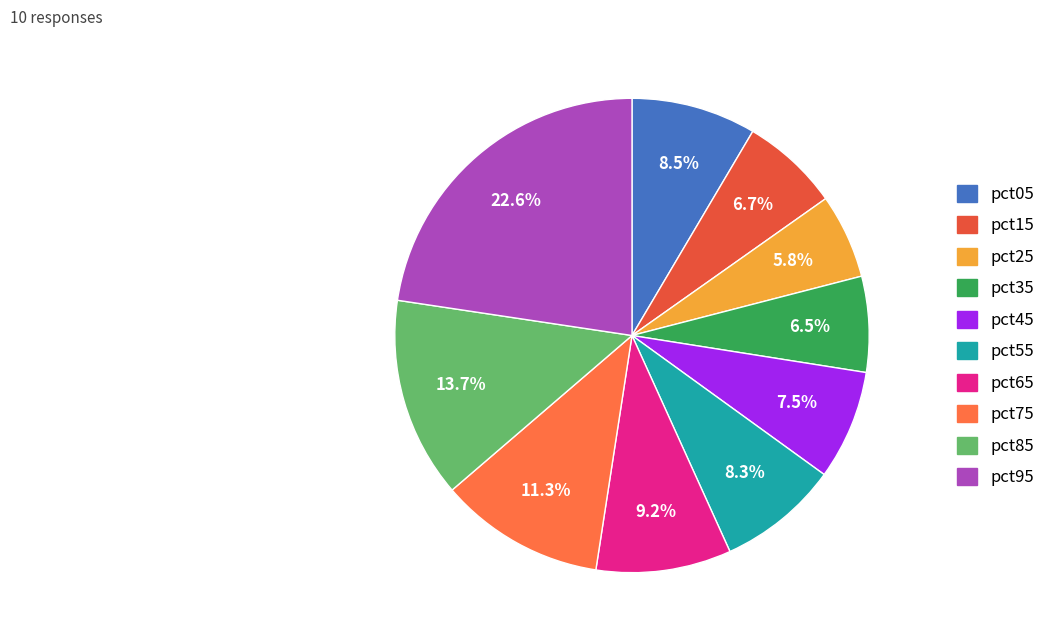

To the nearest percent, what is the difference between the pct45 and pct85 slice percentages?

6%